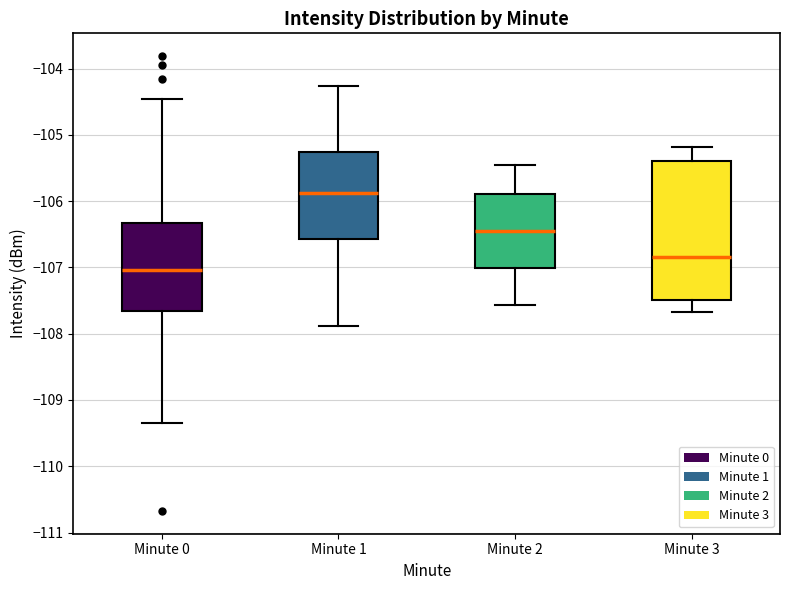

Which box has the lowest median line?

Minute 0